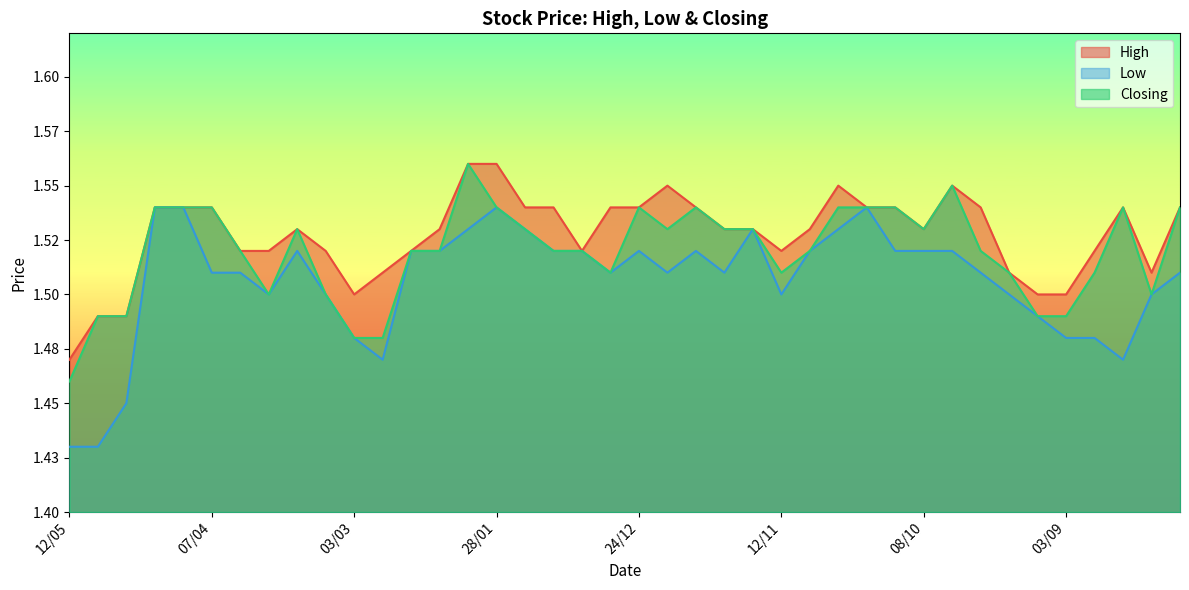

What is the sum of the Closing values at 29/10 and 17/09?

3.0